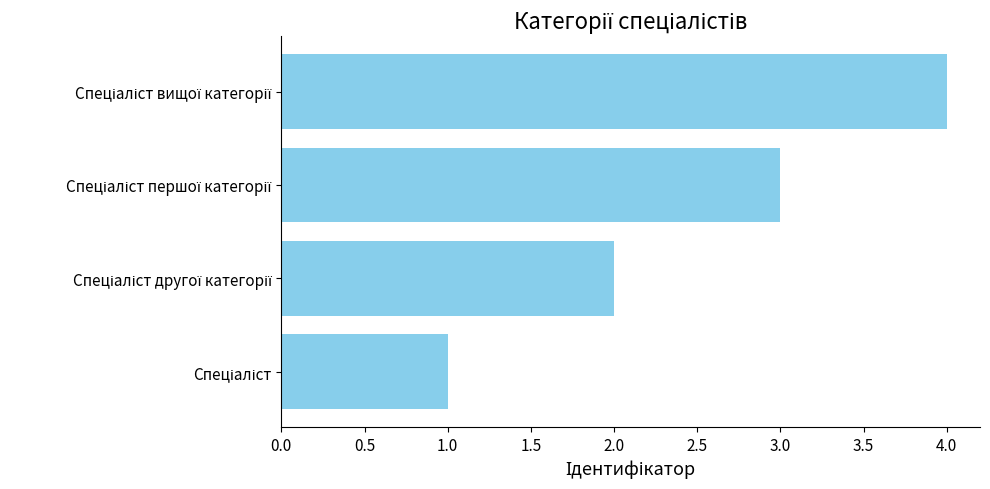

What is the difference between the maximum and minimum values?

3